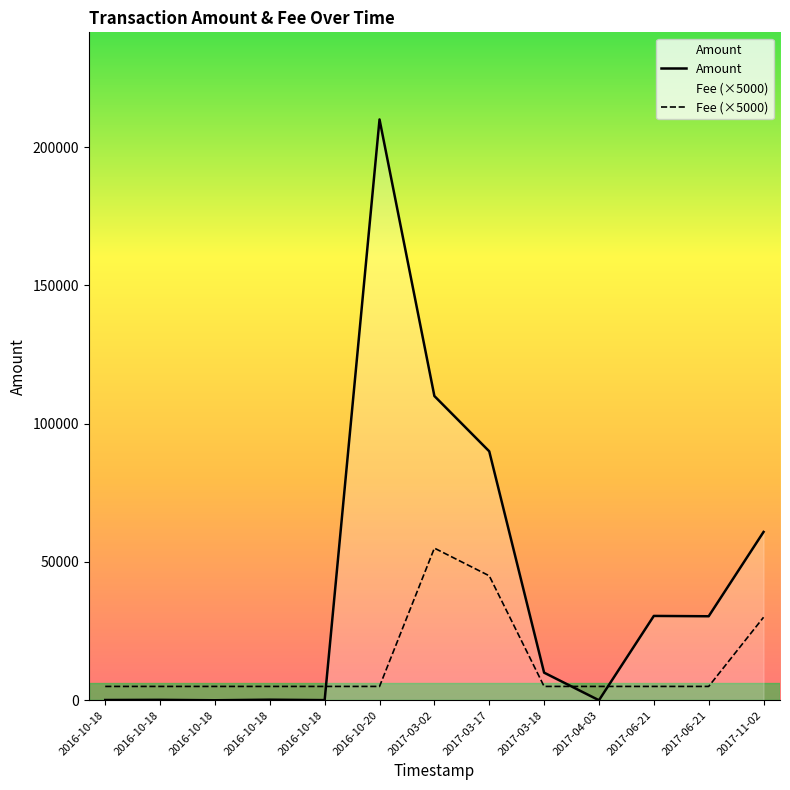

Reading right to left, what are all the values shown in this chart?

Amount: 60855.0	30369.0	30489.0	2.0	9980.0	90000.0	110000.0	209999.0	50.0	200.0	0.0	150.0	90.0
Fee (×5000): 30000.0	5000.0	5000.0	5000.5	5000.0	45000.0	55000.0	5000.0	5000.0	5000.0	5000.0	5000.0	5000.0